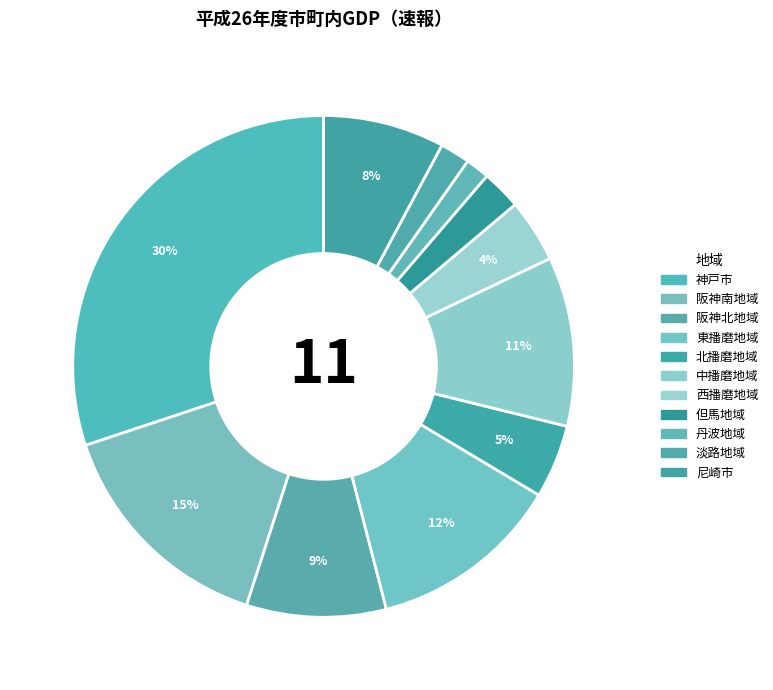

How many slices are in this pie chart?

11